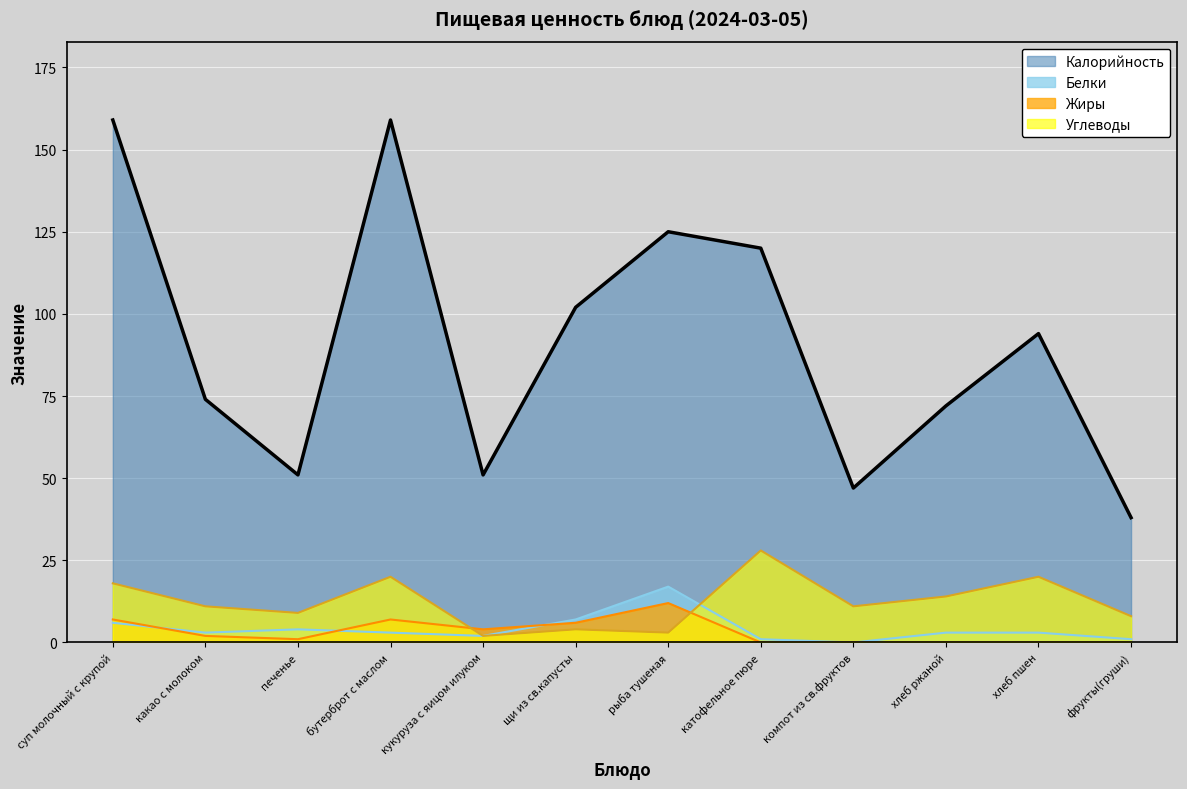

True or false: Белки has more than 1 interior local peaks.

True